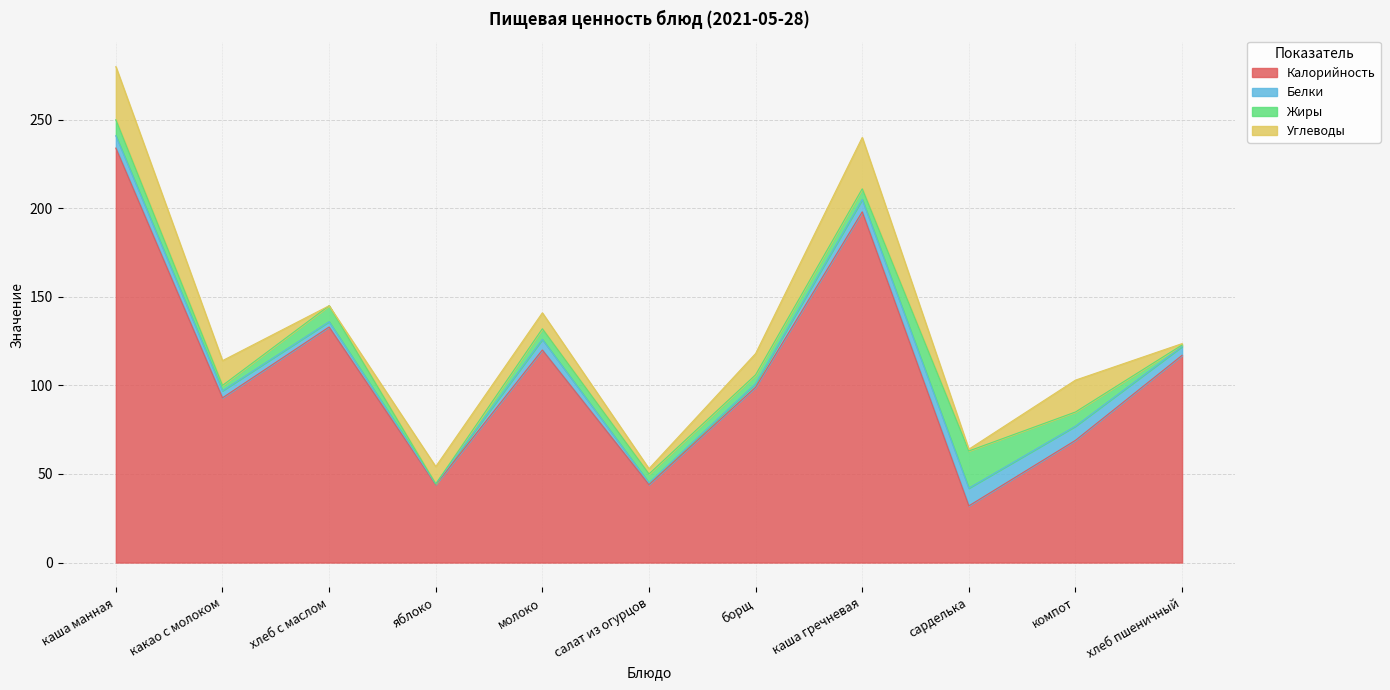

What is the difference between the highest and lowest values at каша гречневая?

192.0